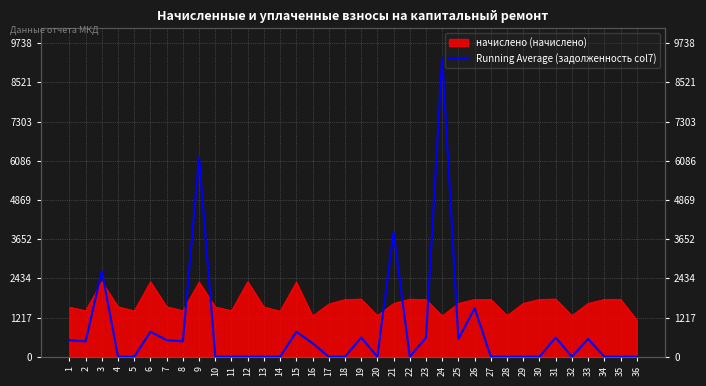

How many positive values are there?

17